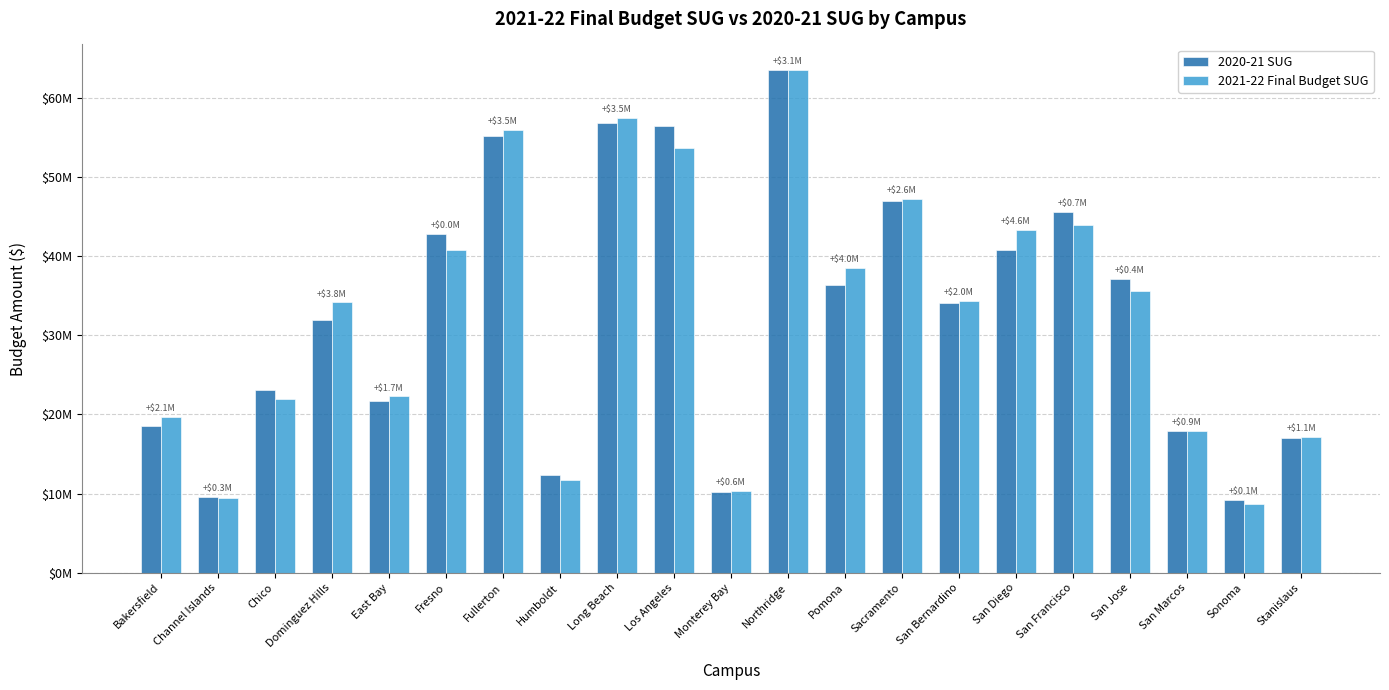

Does the chart contain stacked bars?

No